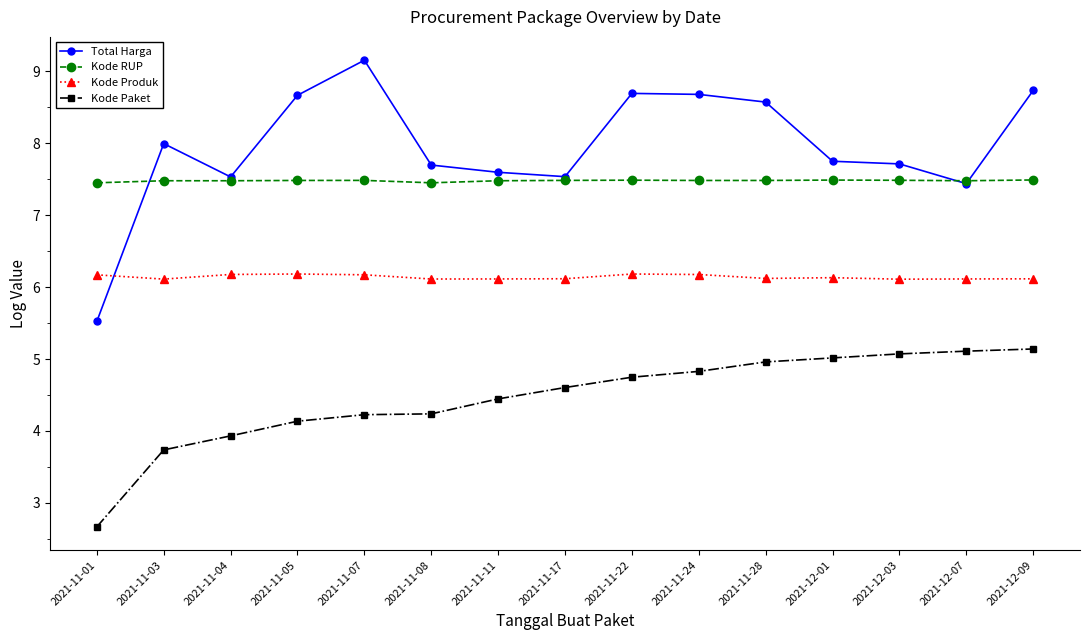

Which series has the largest total across all categories?

Total Harga